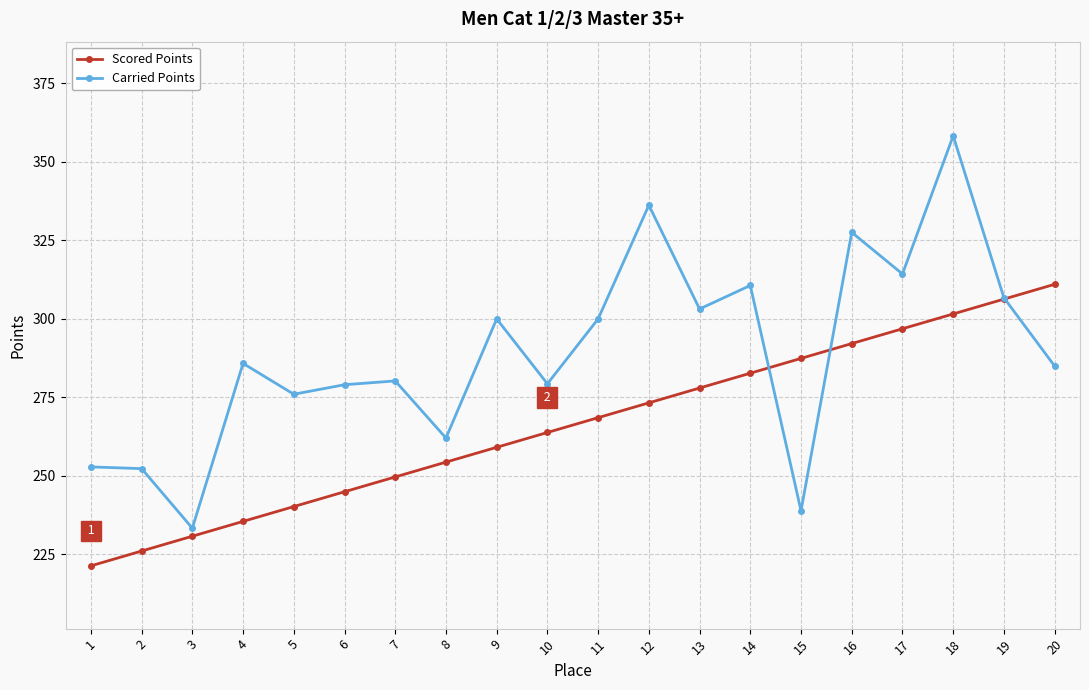

What is the total value across all series at 2?

478.3